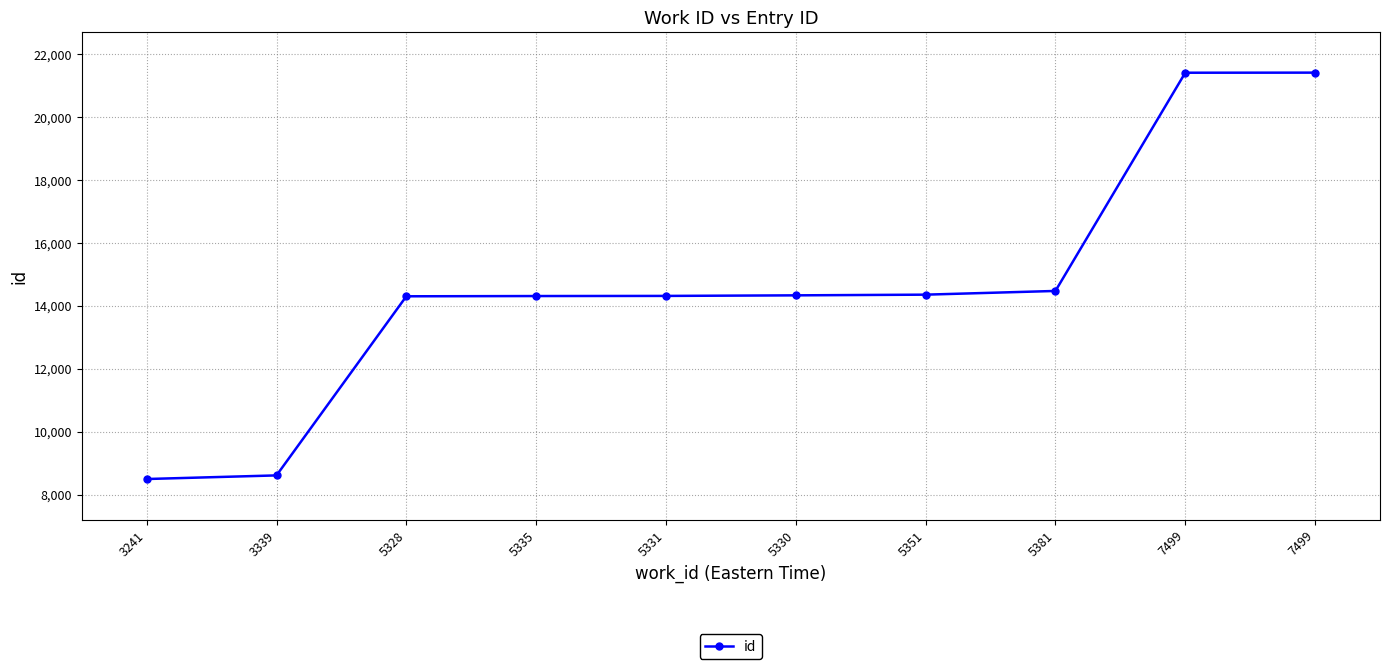

Where does the data first go above 14332?

5351